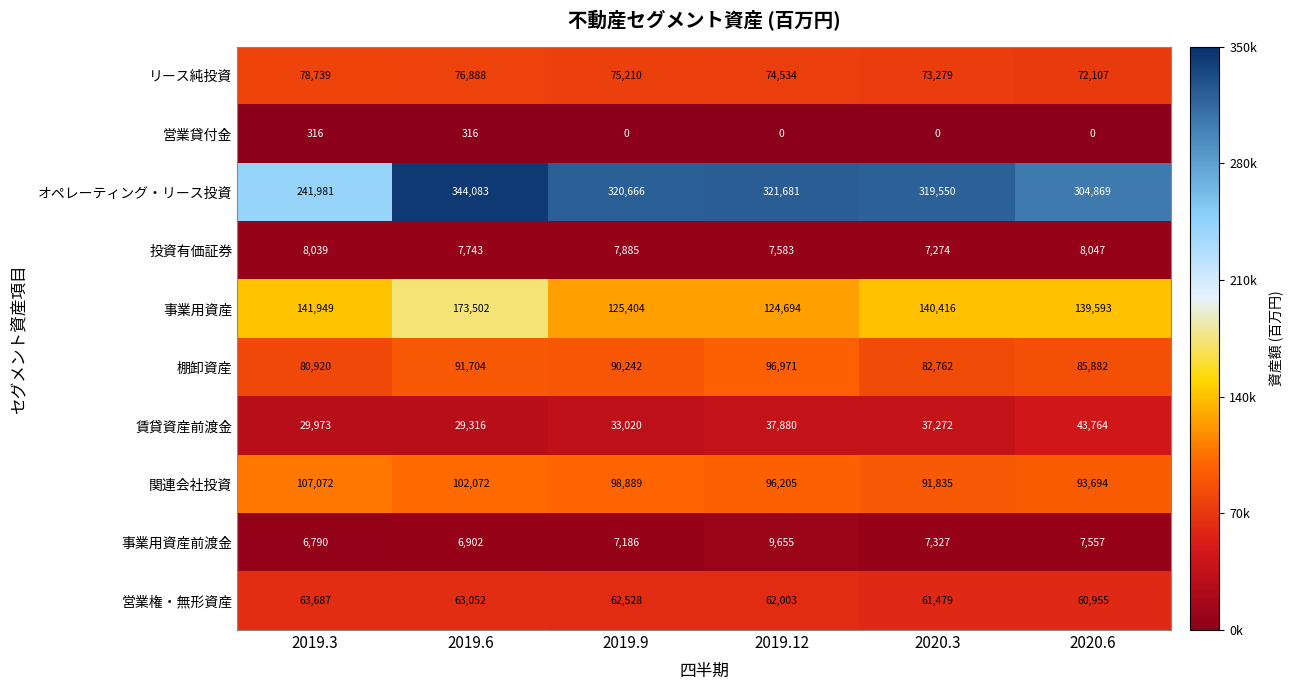

What is the total value across all series at 2019.12?

831206